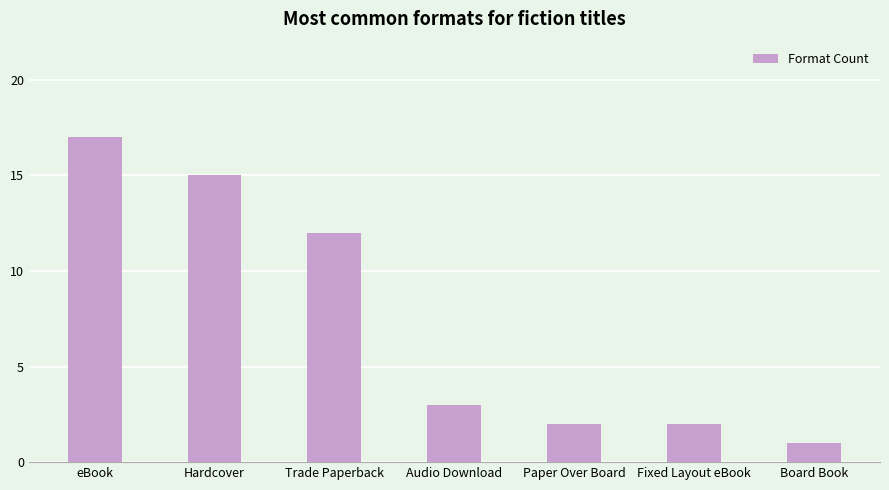

What is the value of the 2nd bar from the left?

15